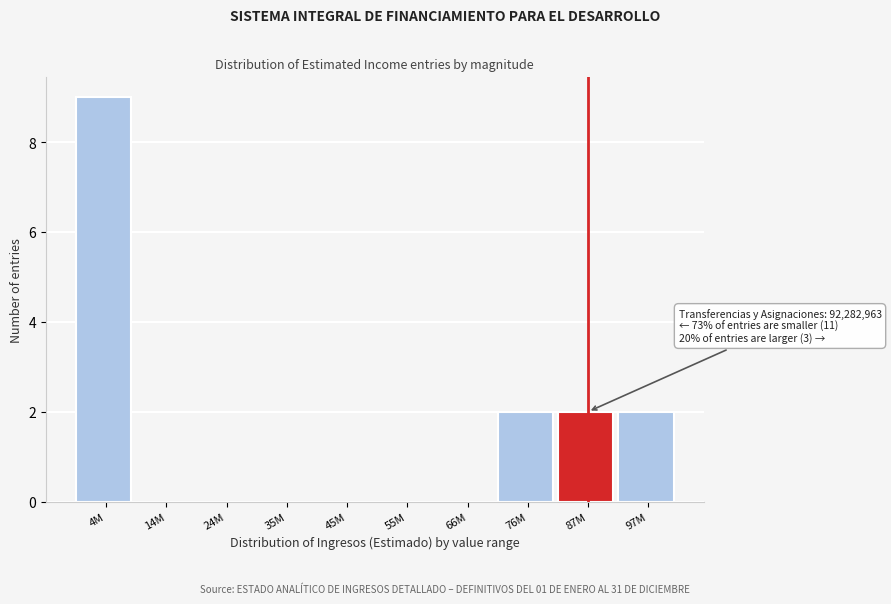

Reading right to left, what are all the values shown in this chart?

97M=2	87M=2	76M=2	66M=0	55M=0	45M=0	35M=0	24M=0	14M=0	4M=9